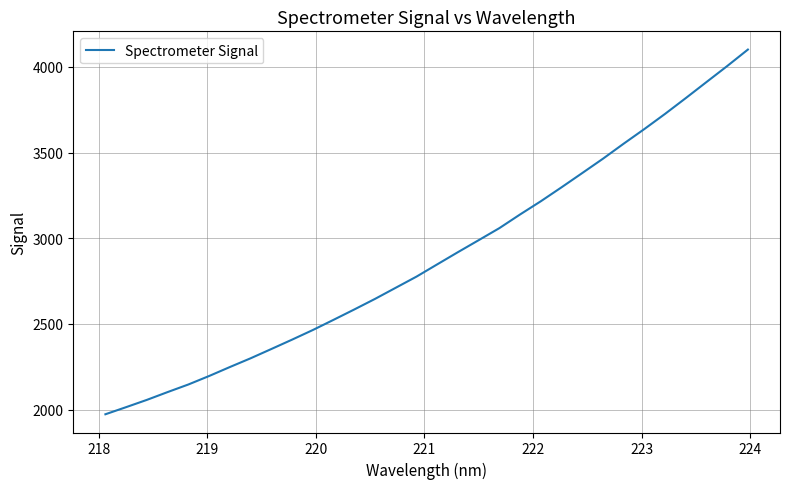

What is the minimum value shown in the chart?

1972.9